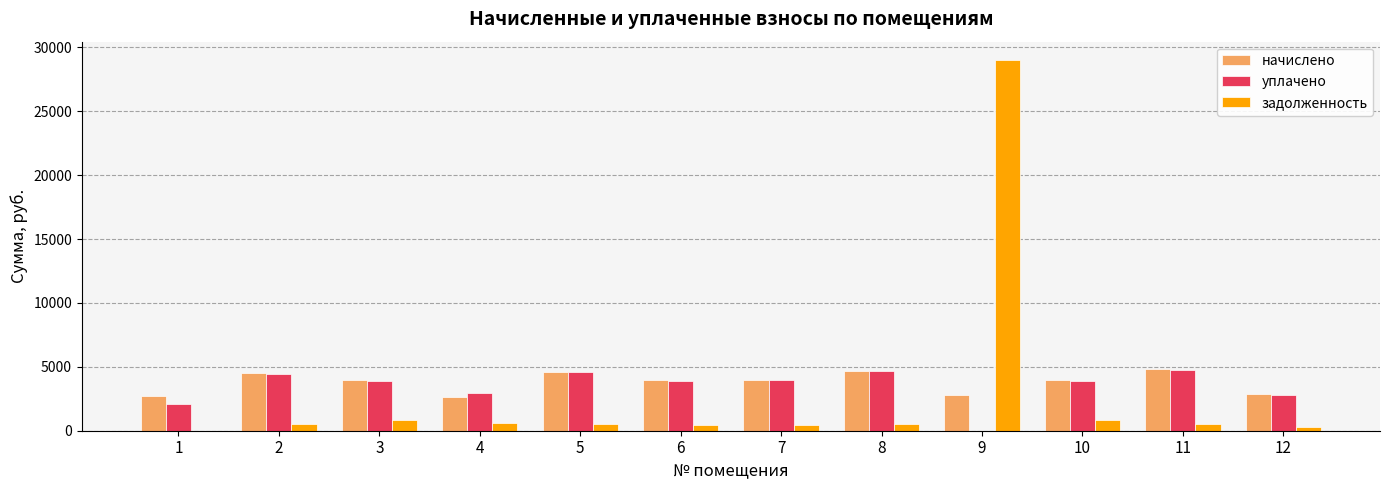

Are the bars grouped side by side (vs. stacked)?

Yes